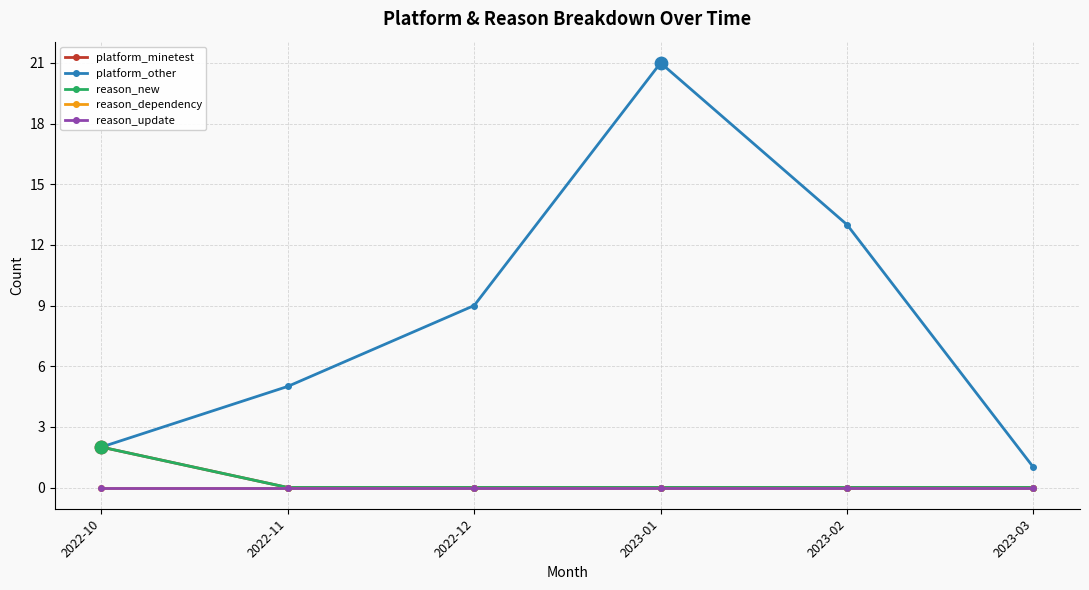

At how many categories does at least one series exceed 18?

1